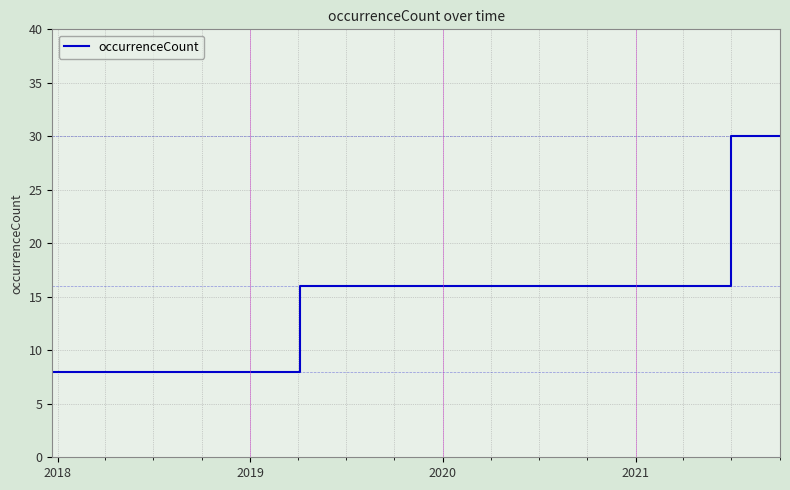

Does the chart display data point markers on the line(s)?

No